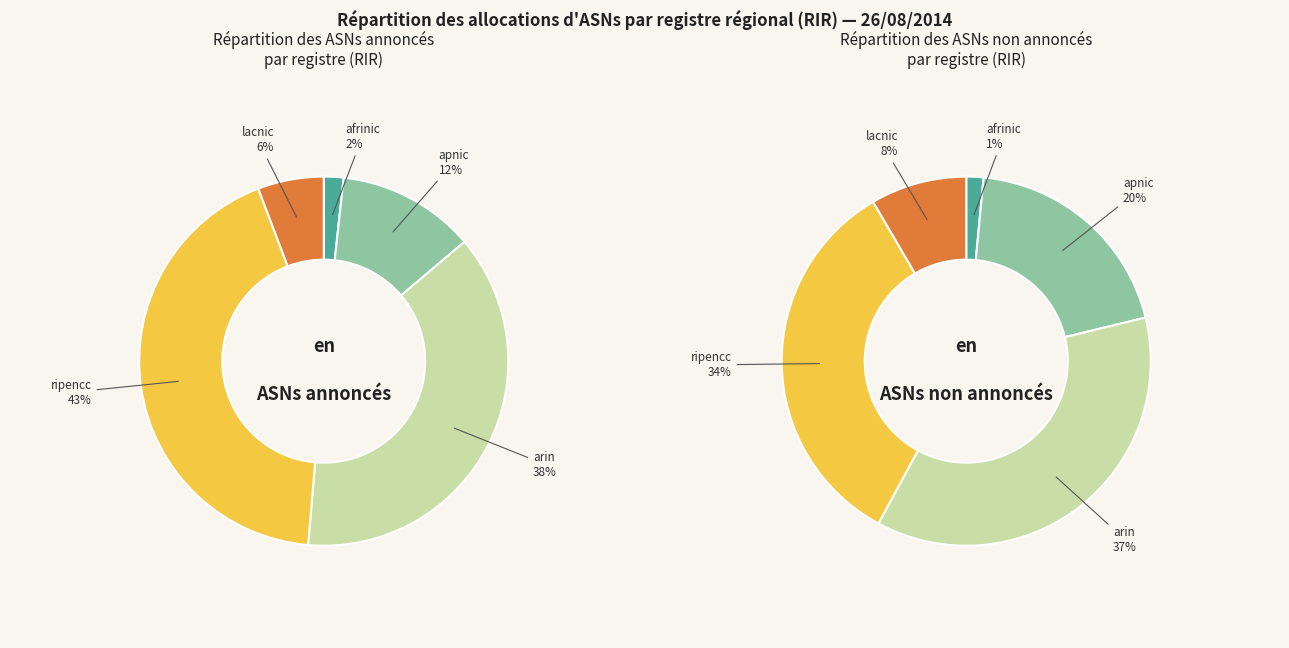

To the nearest percent, what is the average slice percentage?

20%